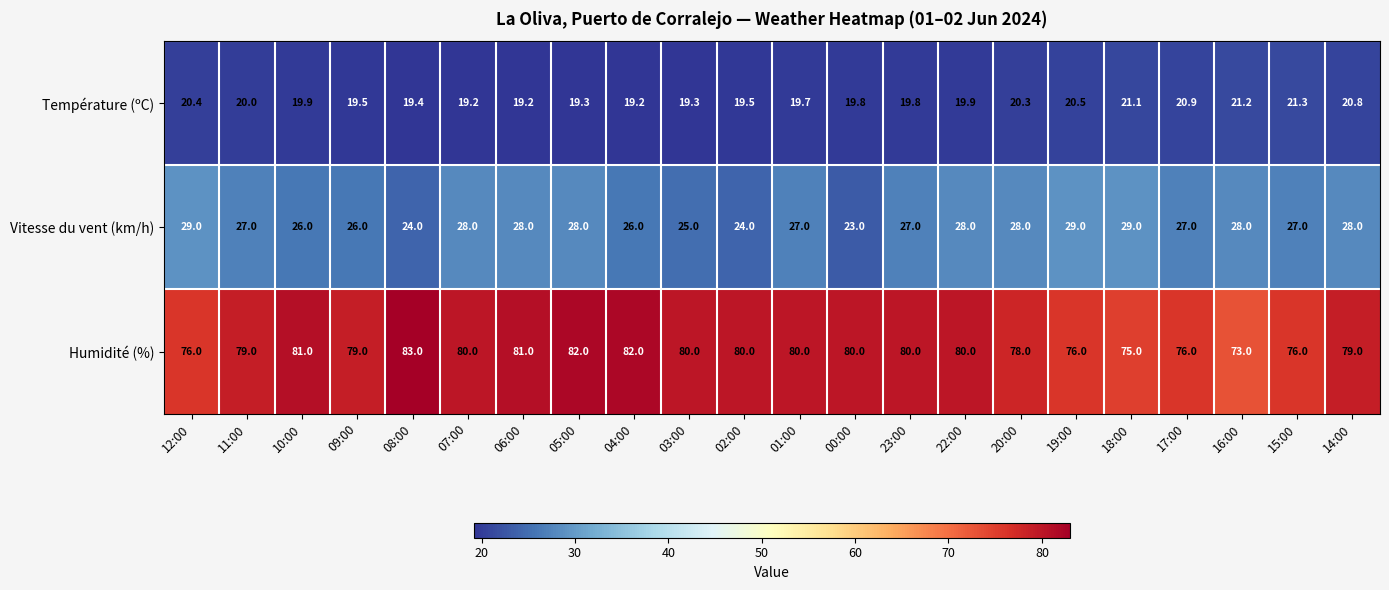

What is the spread (max minus min) of values at 11:00?

59.0